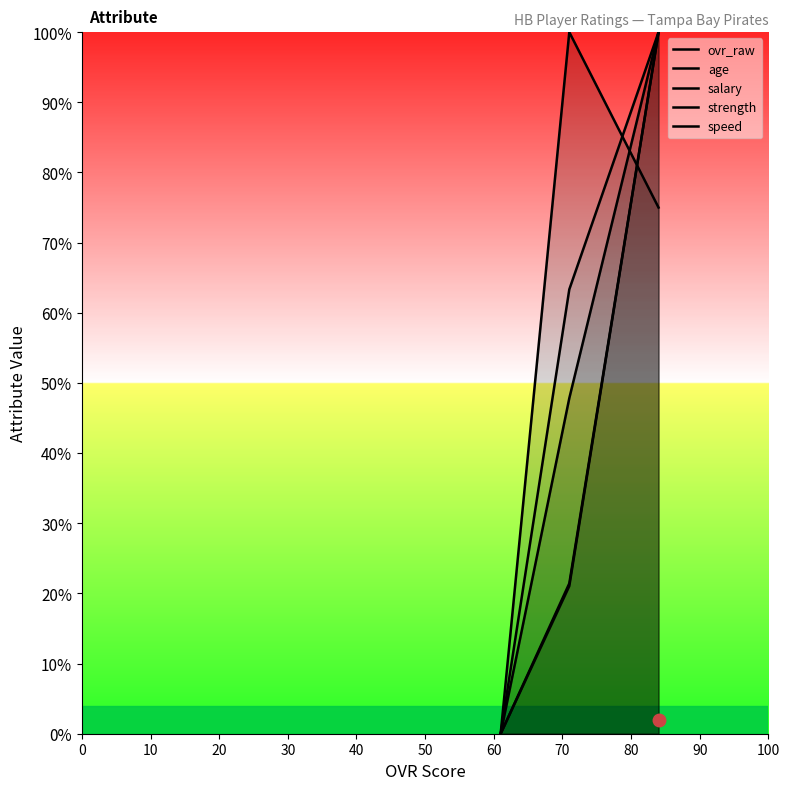

Reading left to right, what are all the values shown in this chart?

ovr_raw: 0.0	47.8	100.0
age: 0.0	100.0	75.0
salary: 0.0	21.4	100.0
strength: 0.0	21.1	100.0
speed: 0.0	63.3	100.0